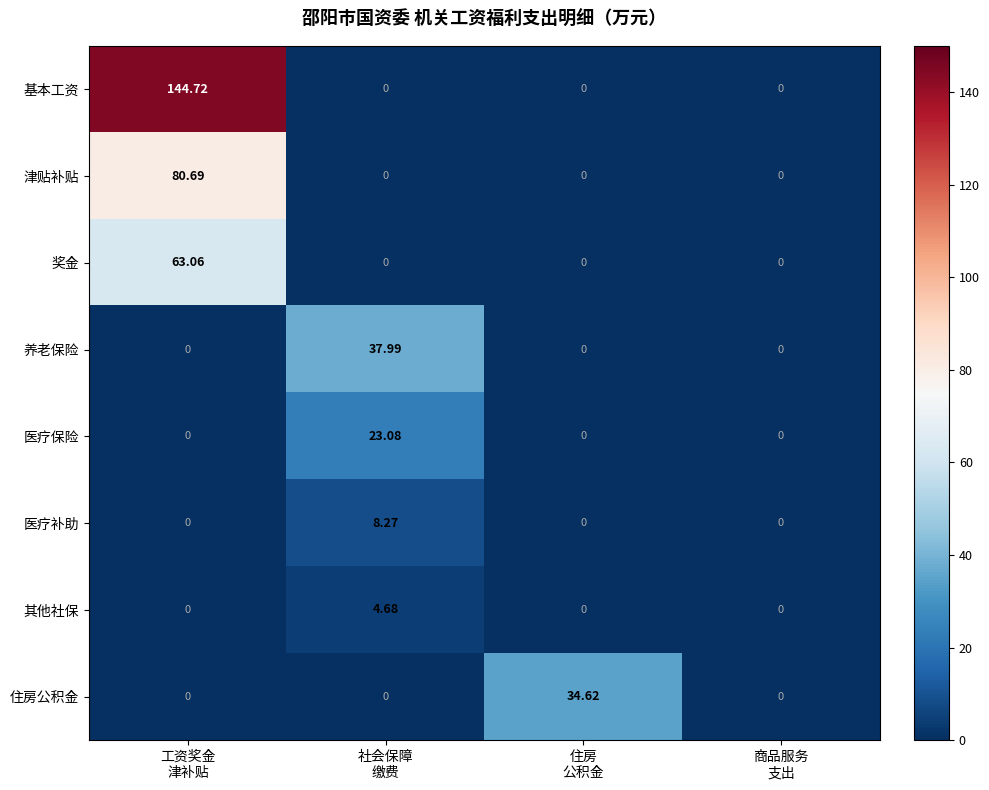

Which label corresponds to the largest value in the chart?

工资奖金
津补贴